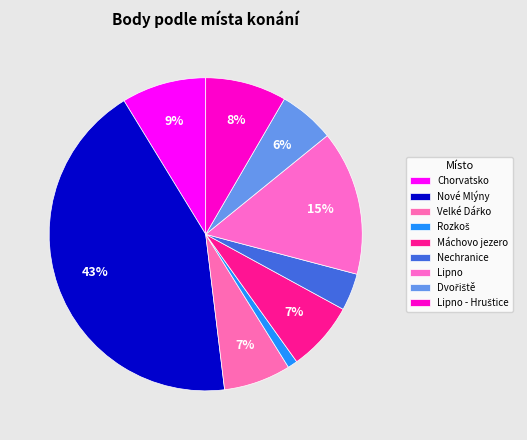

To the nearest percent, what percentage of the pie is Velké Dářko?

7%